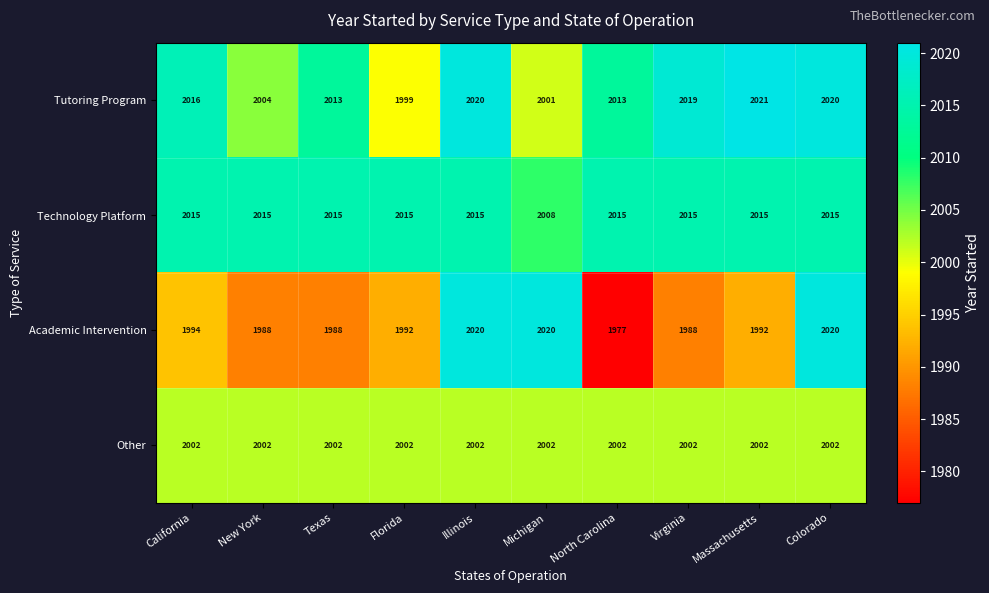

Between Michigan and North Carolina, which series saw the biggest shift?

Academic Intervention